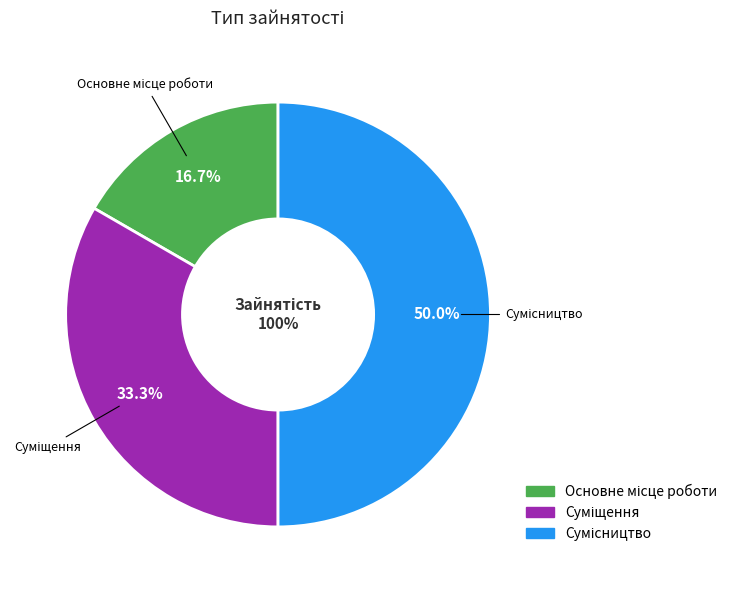

Combined, do Суміщення and Сумісництво account for over 50%?

Yes